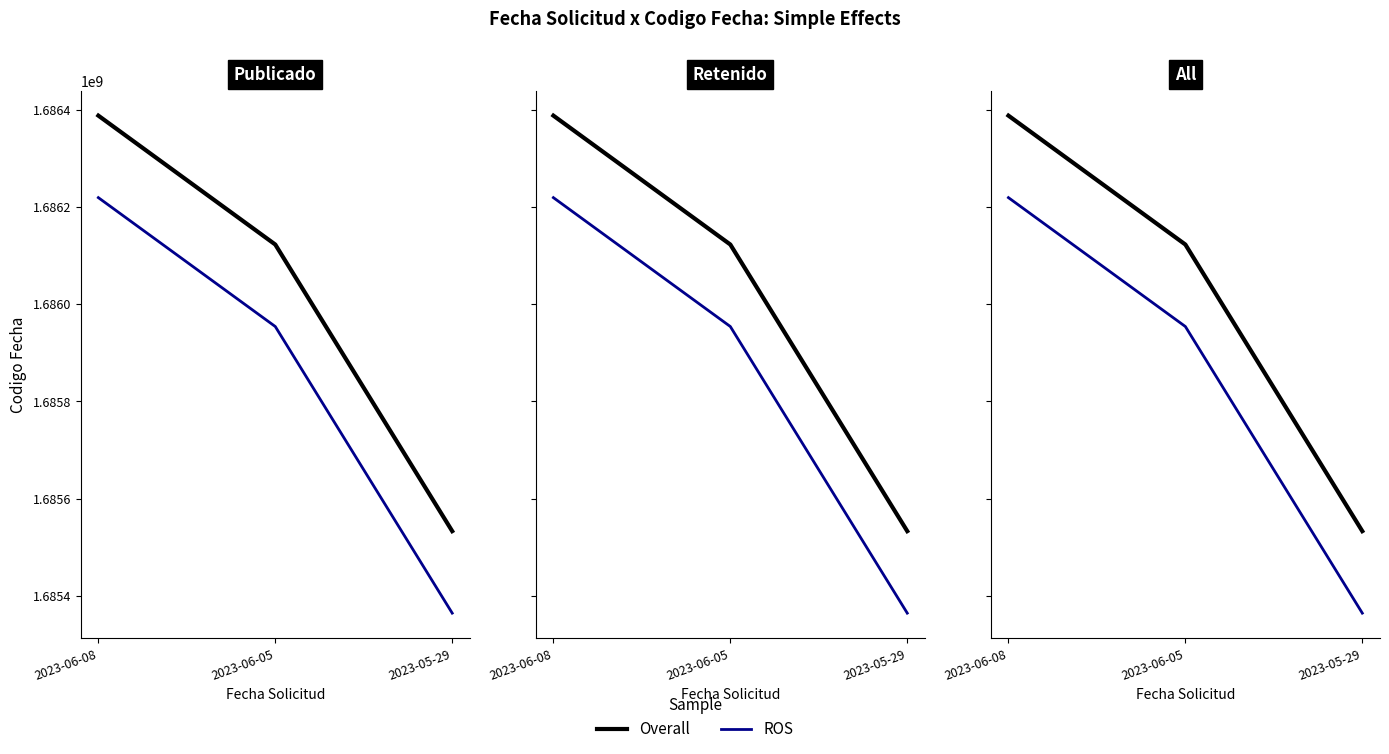

The value of Overall at 2023-05-29 is 2865816020.8. True or false?

False